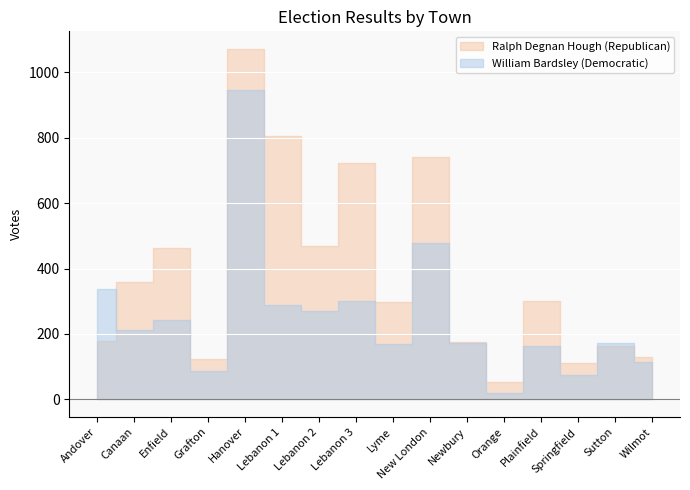

Rank the series at Orange from lowest to highest value.

William Bardsley (Democratic), Ralph Degnan Hough (Republican)